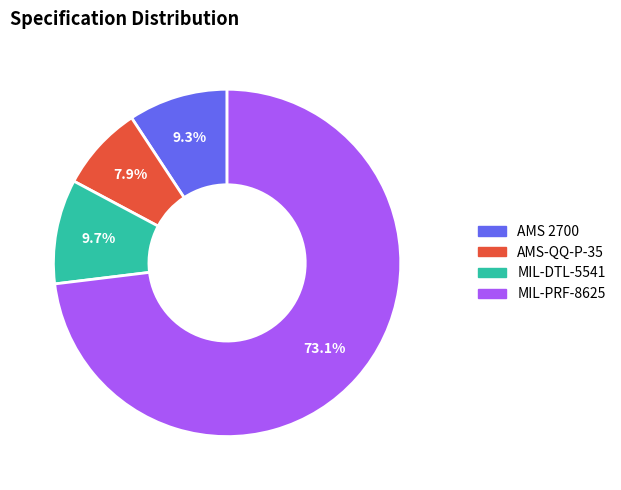

Which category has the biggest portion of the pie?

MIL-PRF-8625